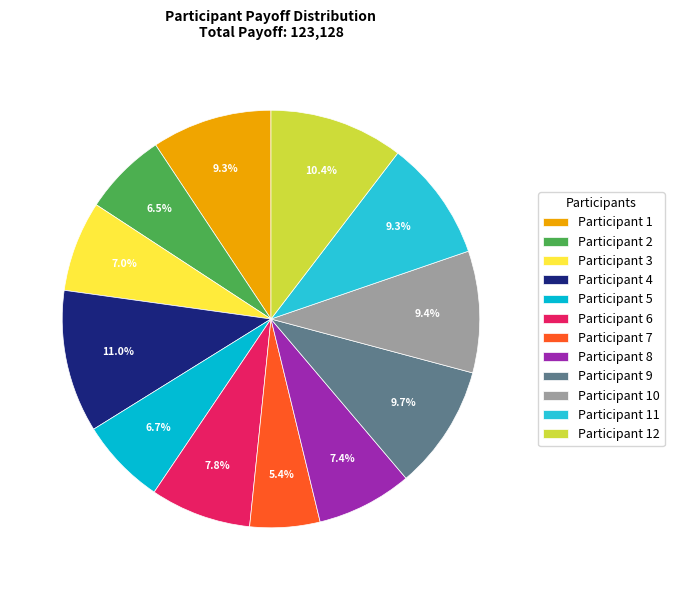

What is the largest slice in the pie chart?

Participant 4